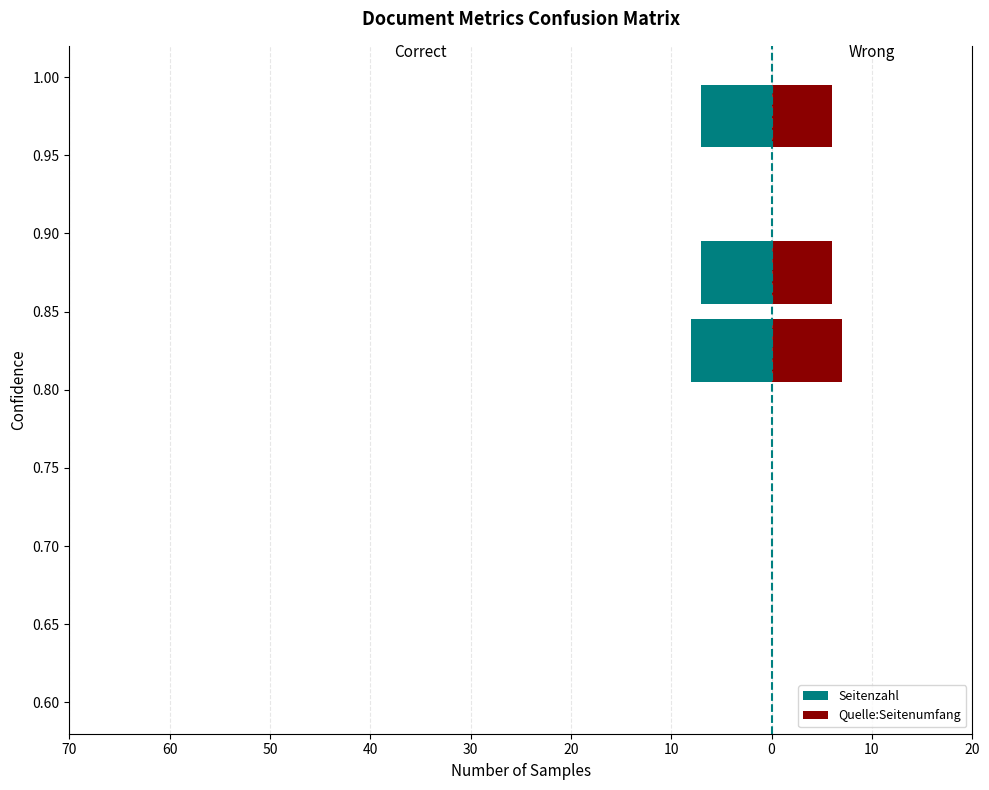

Is it true that Quelle:Seitenumfang equals 2 at 70?

False